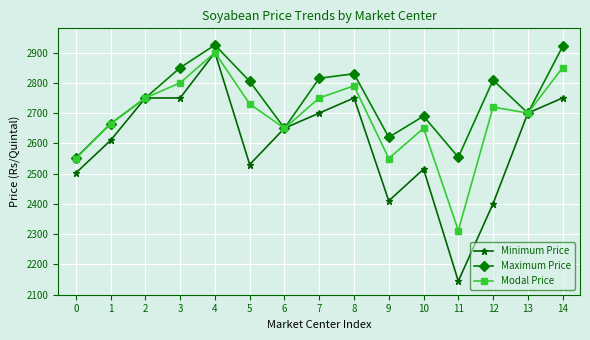

Rank the series by their average value, from lowest to highest.

Minimum Price, Modal Price, Maximum Price